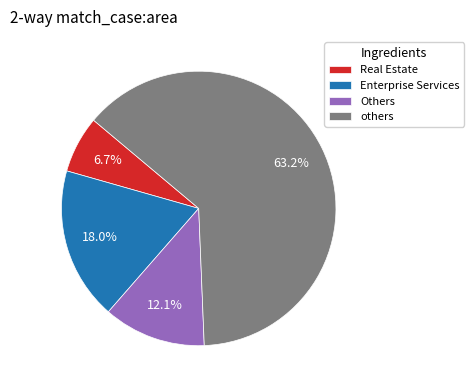

What percentage do Others and Real Estate together represent?

18.8%